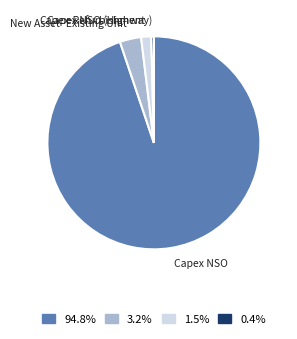

True or false: Capex NSO accounts for 99% of the total.

False